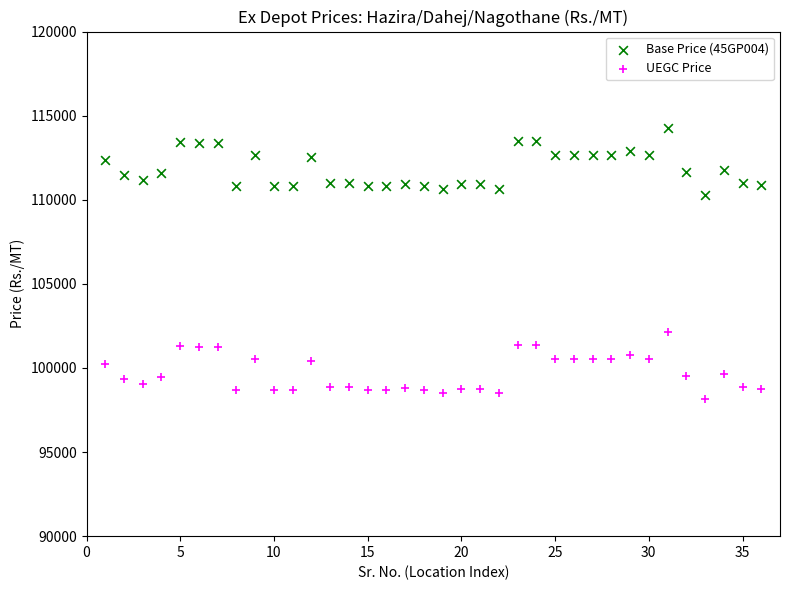

Which series contains the lowest Y value?

UEGC Price